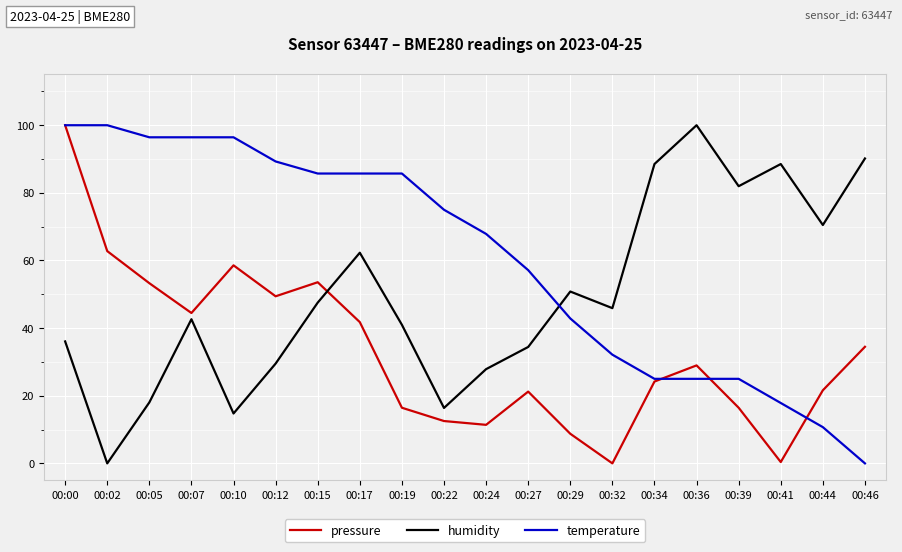

True or false: pressure has more than 1 points higher than both neighbors.

True